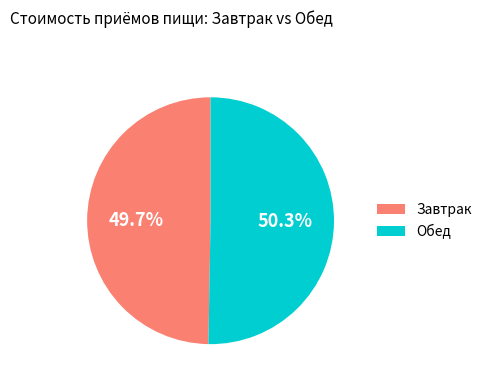

What percentage do Завтрак and Обед together represent?

100.0%